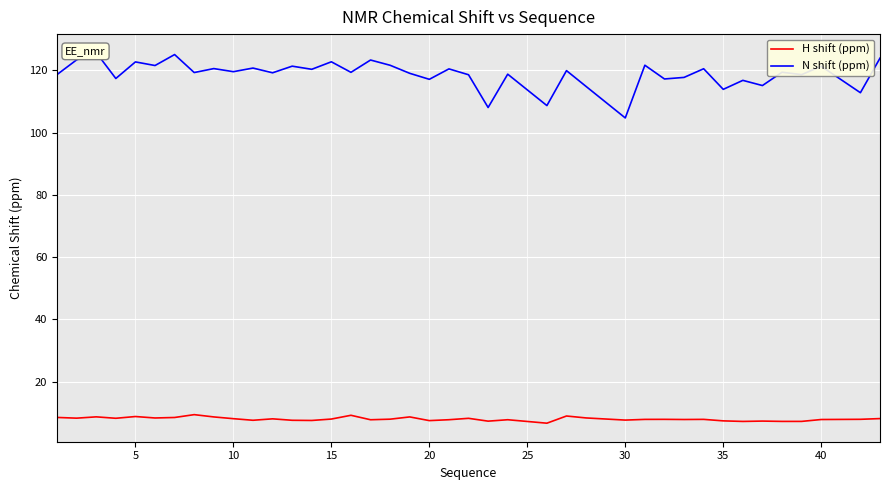

What are all the series names shown in the legend?

H shift (ppm), N shift (ppm)